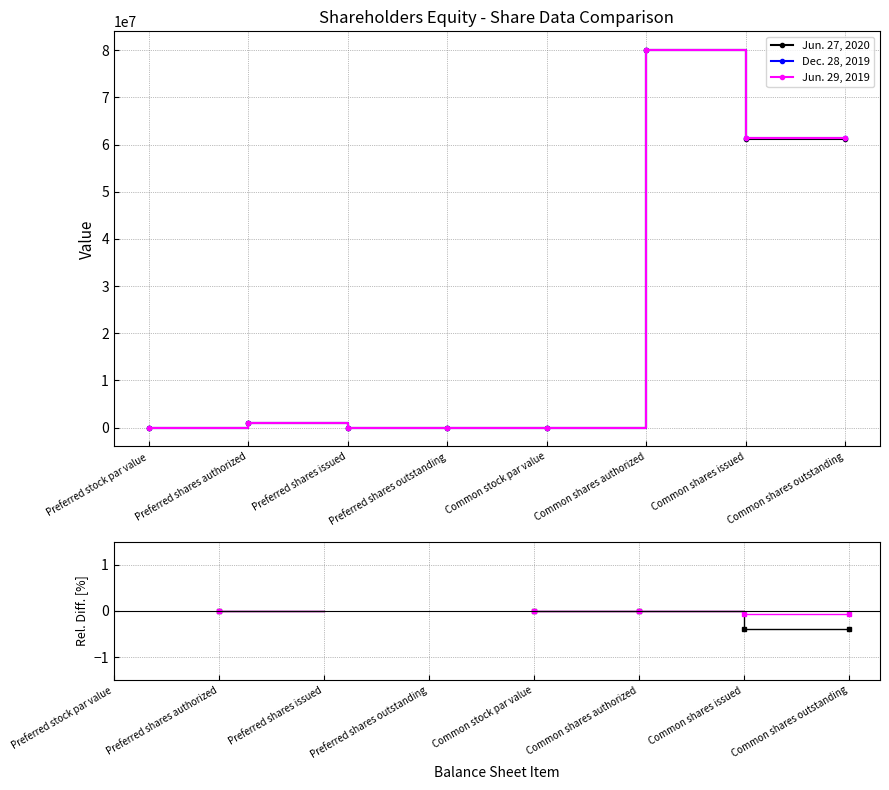

True or false: Jun. 29, 2019 and Jun. 27, 2020 intersect in this chart.

False